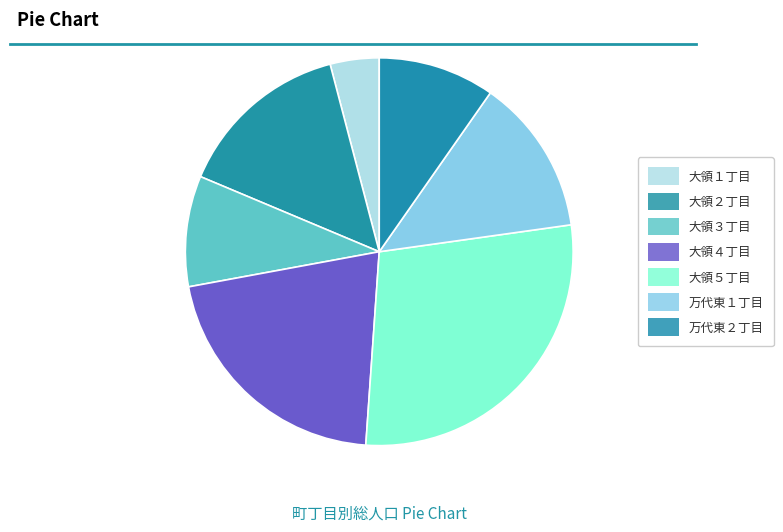

To the nearest percent, what is the difference between the largest and smallest slice percentages?

24%